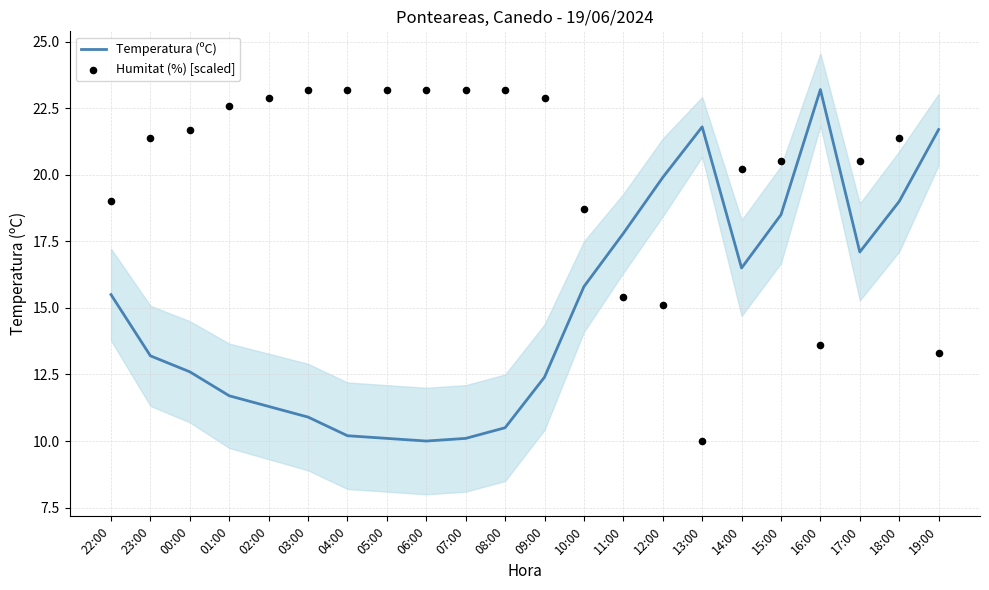

At which category is the sum across all series the highest?

18:00